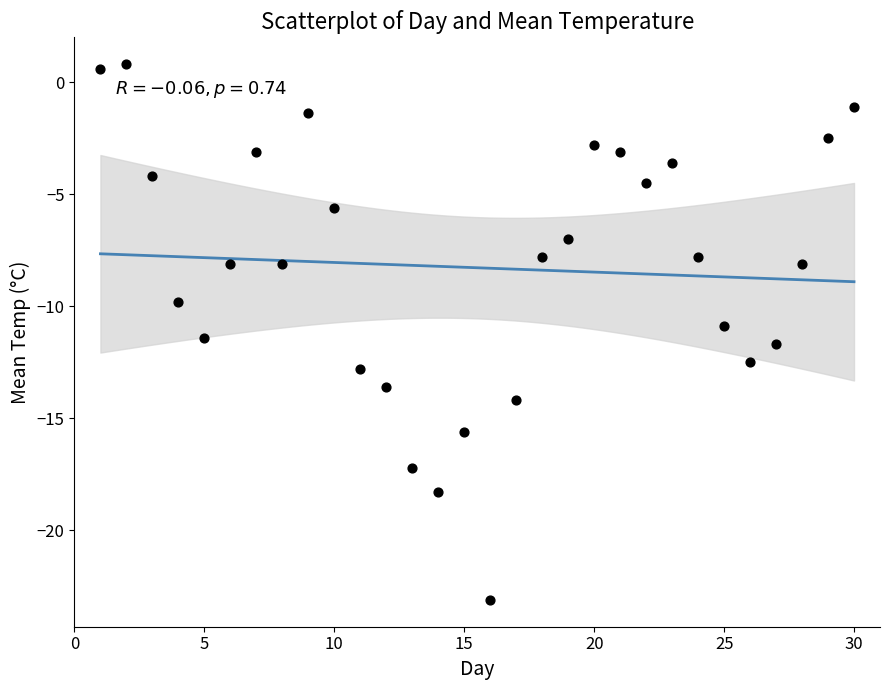

What is the range of Y values (max minus min)?

23.9